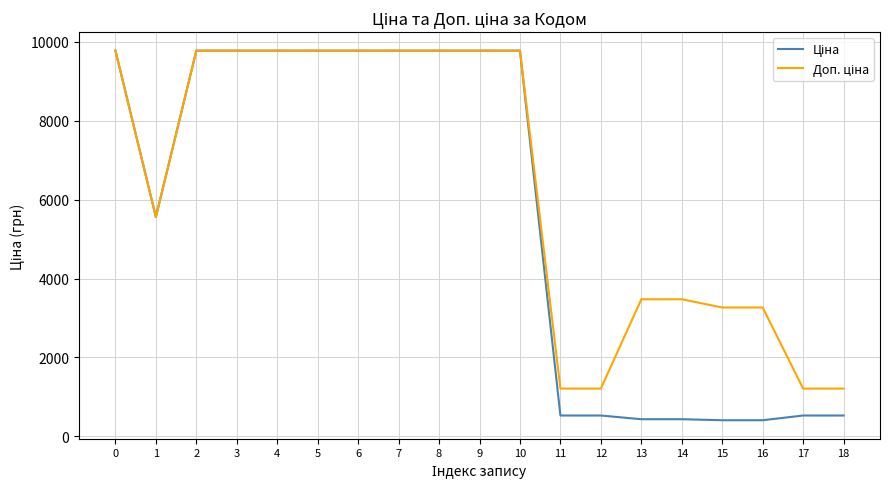

What is the smallest value displayed?

408.2